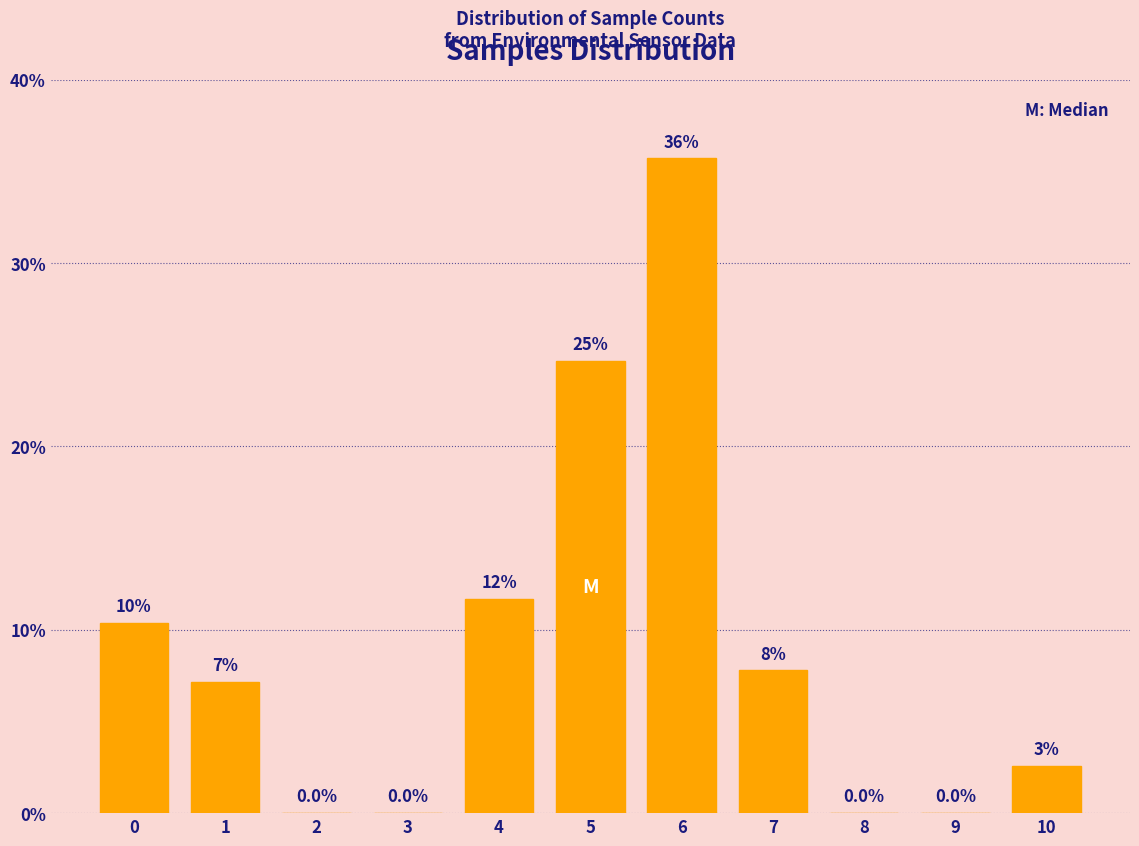

Are the bars horizontal?

No